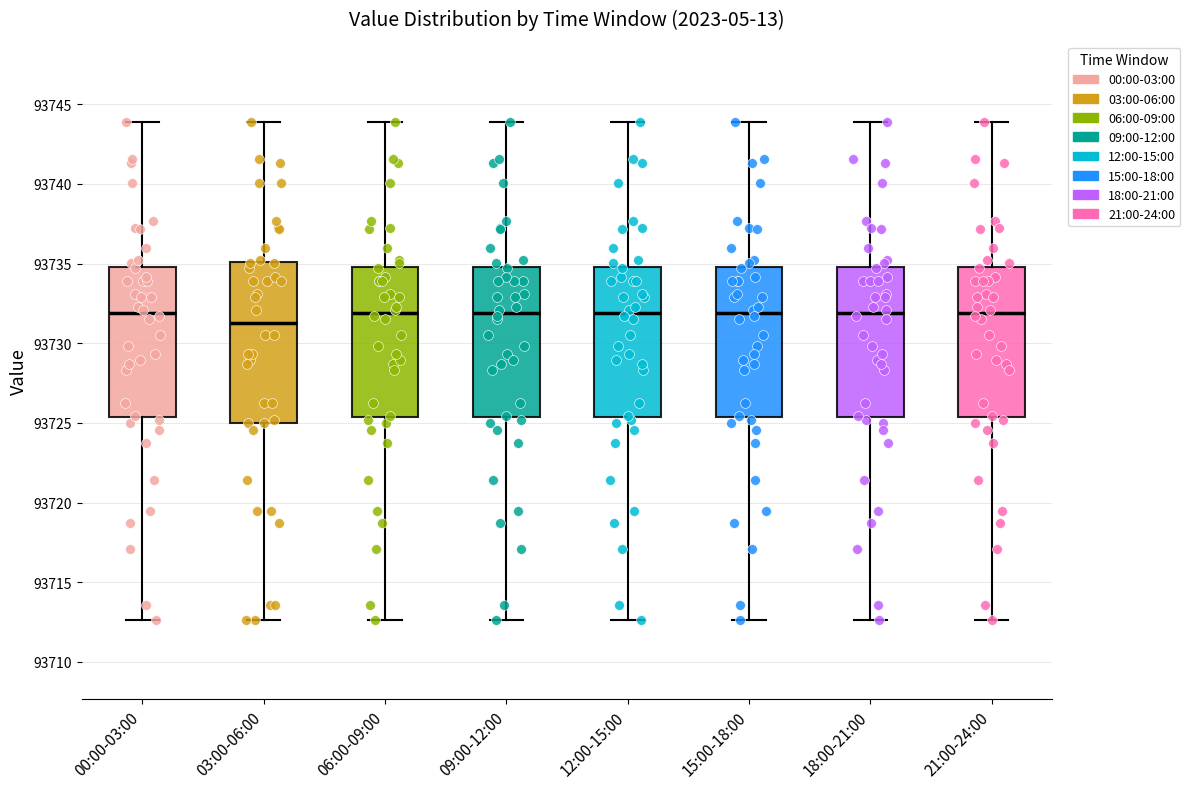

Reading left to right, transcribe this box plot: for each box, give where its median line is, the range the box spans, and where its two whiskers end, as read against the y-axis. The values are not printed on the chart, so give them approximately, as read against the axis.

00:00-03:00: median 93732.0, box 93725.5 to 93735.0, whiskers 93712.5 to 93744.0
03:00-06:00: median 93731.5, box 93725.0 to 93735.0, whiskers 93712.5 to 93744.0
06:00-09:00: median 93732.0, box 93725.5 to 93735.0, whiskers 93712.5 to 93744.0
09:00-12:00: median 93732.0, box 93725.5 to 93735.0, whiskers 93712.5 to 93744.0
12:00-15:00: median 93732.0, box 93725.5 to 93735.0, whiskers 93712.5 to 93744.0
15:00-18:00: median 93732.0, box 93725.5 to 93735.0, whiskers 93712.5 to 93744.0
18:00-21:00: median 93732.0, box 93725.5 to 93735.0, whiskers 93712.5 to 93744.0
21:00-24:00: median 93732.0, box 93725.5 to 93735.0, whiskers 93712.5 to 93744.0